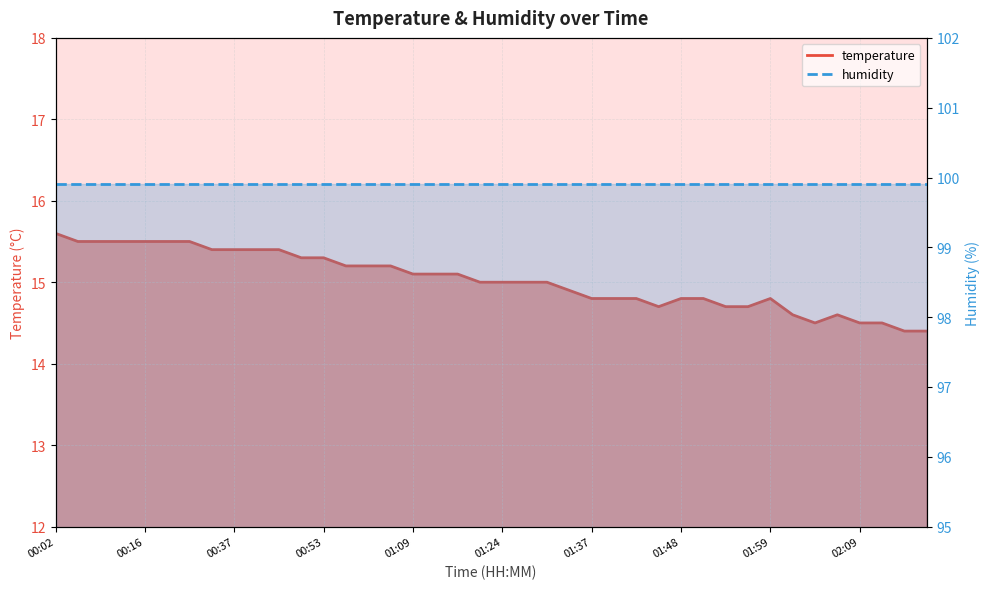

True or false: the data shows 26.0 at 02:06.

False